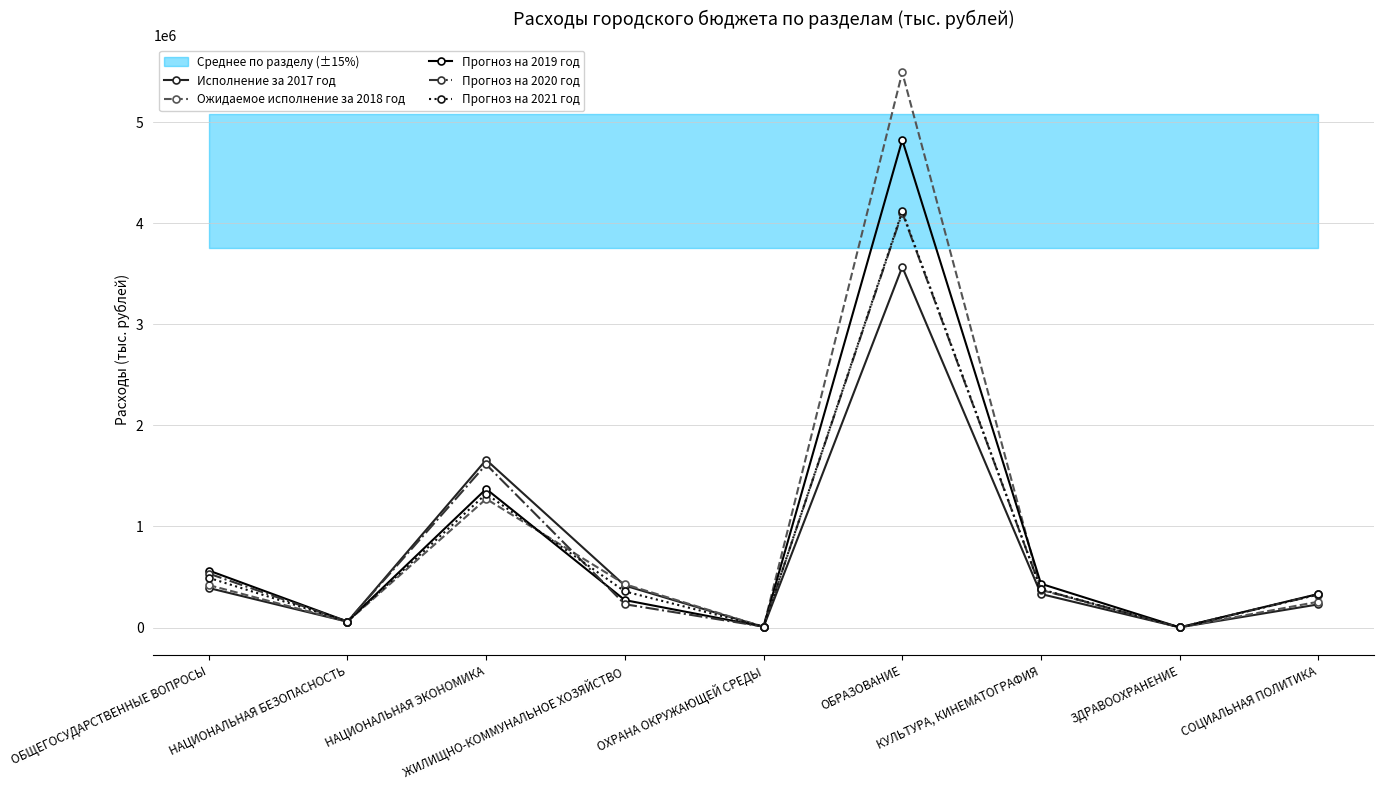

Reading left to right, transcribe all the data shown in this chart.

Исполнение за 2017 год: 391067.9	57042.1	1659812.6	414870.4	6057.2	3569639.3	331608.1	1740.3	229141.4
Ожидаемое исполнение за 2018 год: 419738.5	57873.5	1273062.1	428539.7	7051.2	5494658.7	371942.9	1155.8	255273.3
Прогноз на 2019 год: 564073.0	59376.7	1371608.1	271164.3	8360.9	4826609.1	432866.1	1249.1	332115.4
Прогноз на 2020 год: 533847.8	59014.4	1614158.8	230314.7	8340.6	4106911.6	376809.2	1155.8	326250.1
Прогноз на 2021 год: 492160.9	59134.0	1323350.4	357021.9	8342.8	4119555.6	377885.1	1155.8	328416.6